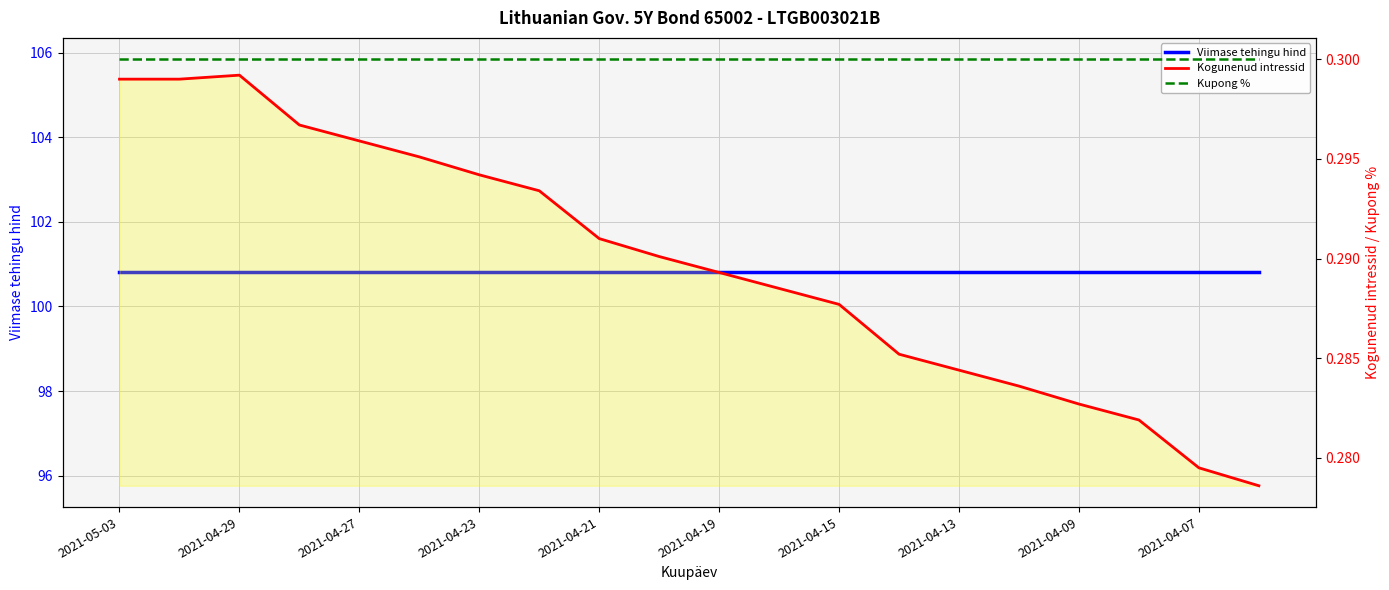

True or false: Viimase tehingu hind and Kupong % intersect in this chart.

False